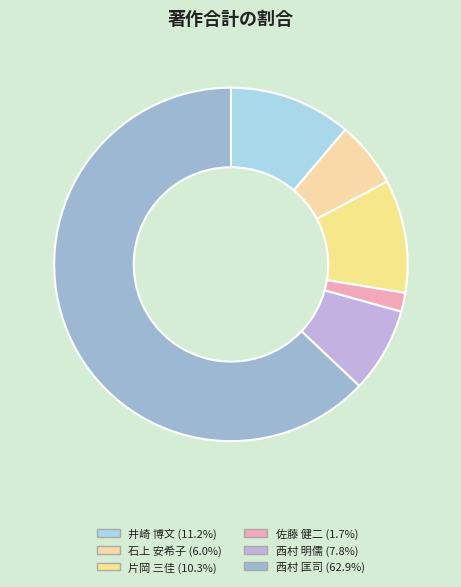

How many segments does this pie chart have?

6